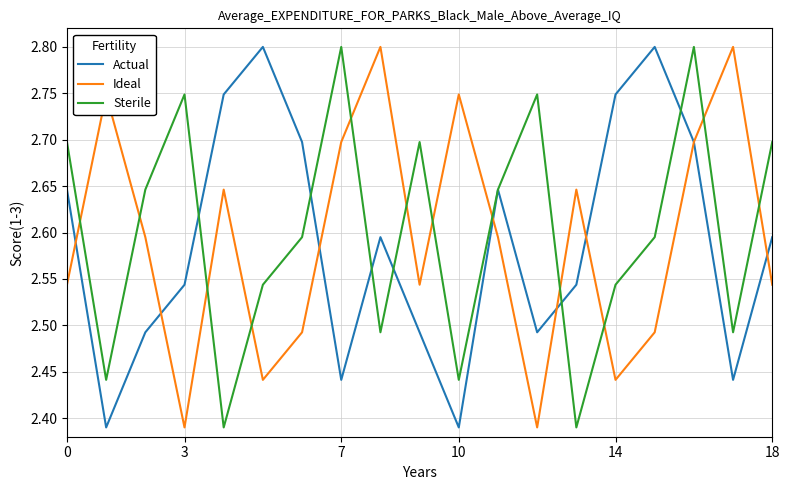

True or false: Ideal and Sterile cross at least once.

True